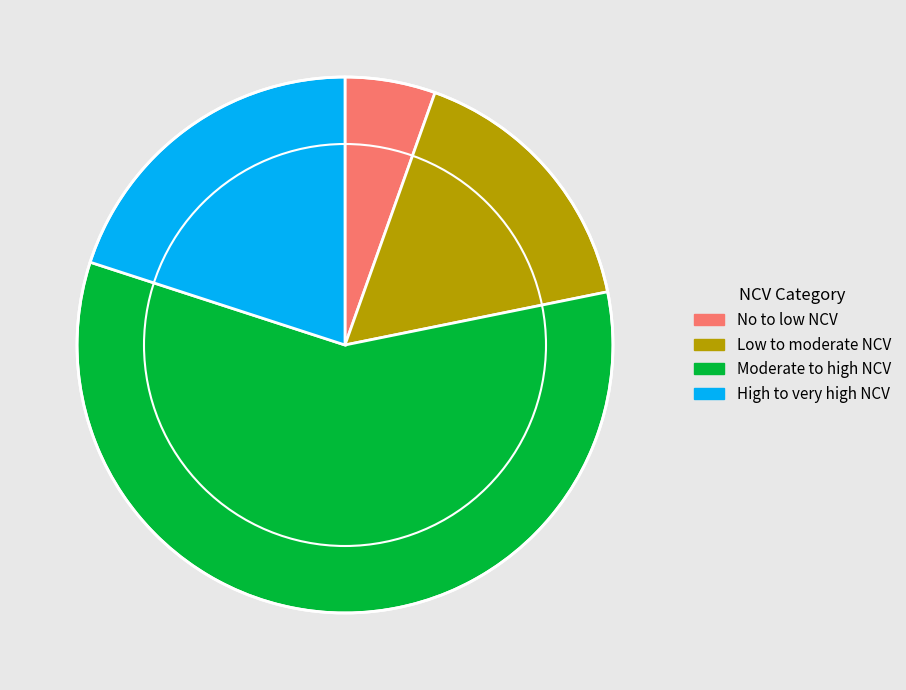

What is the ratio of the value at Low to moderate NCV to the value at High to very high NCV?

0.8